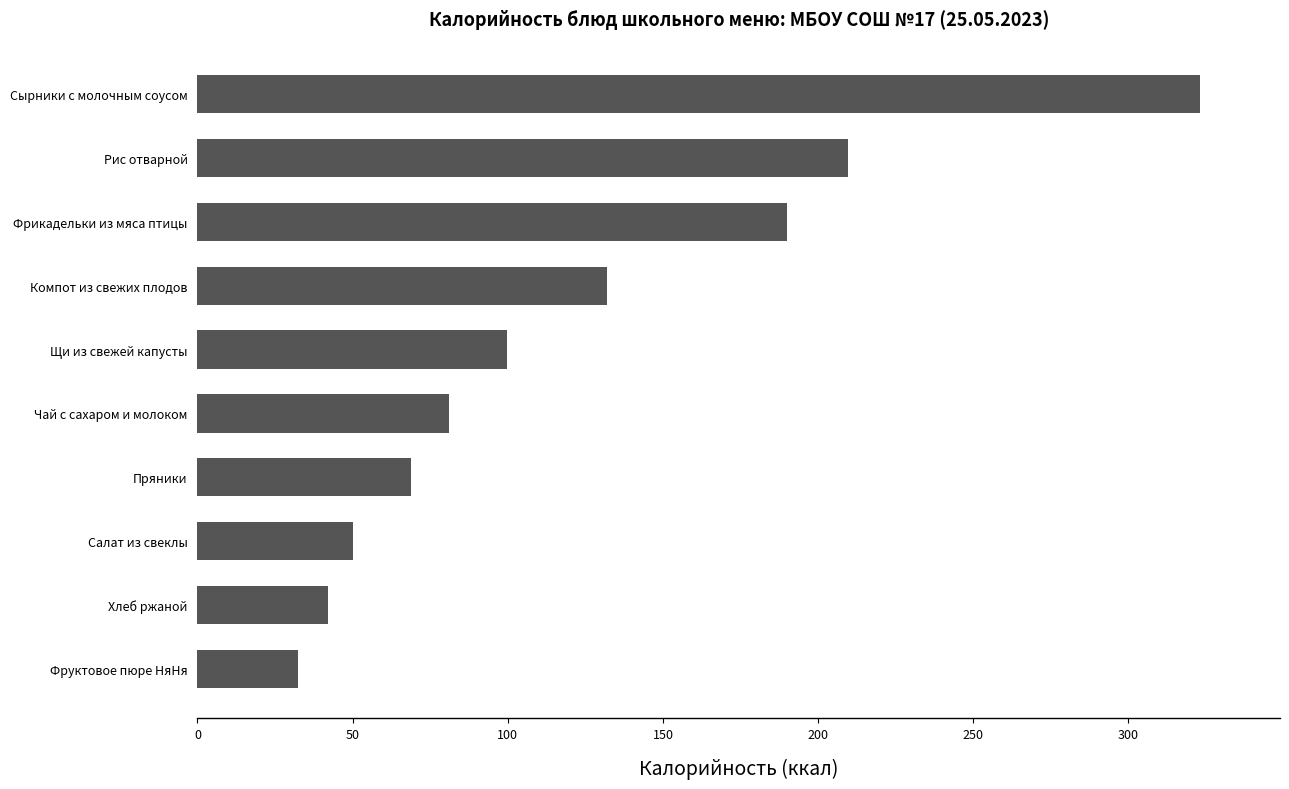

What is the value of the 3rd bar from the top?

190.0